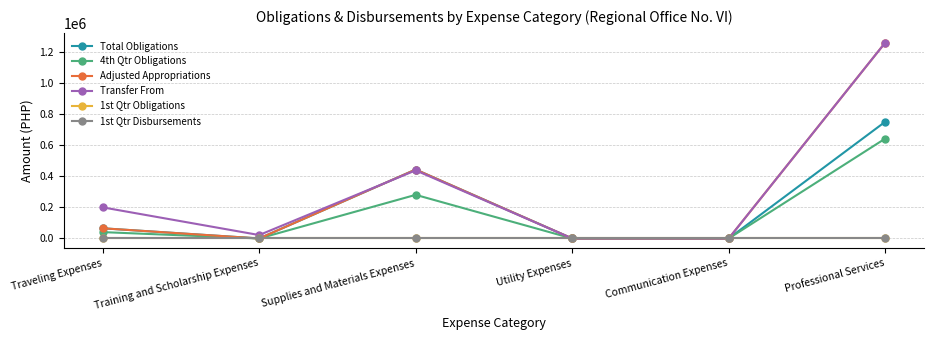

Is this an area chart (filled region under the line)?

No